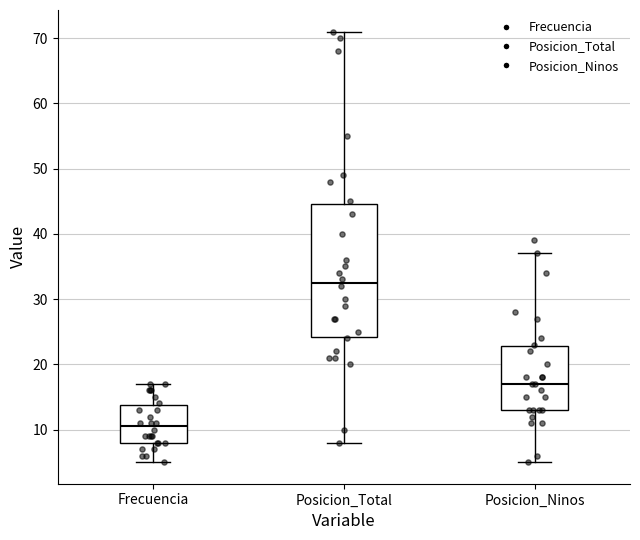

Which box is the tallest, from its lower edge to its upper edge?

Posicion_Total